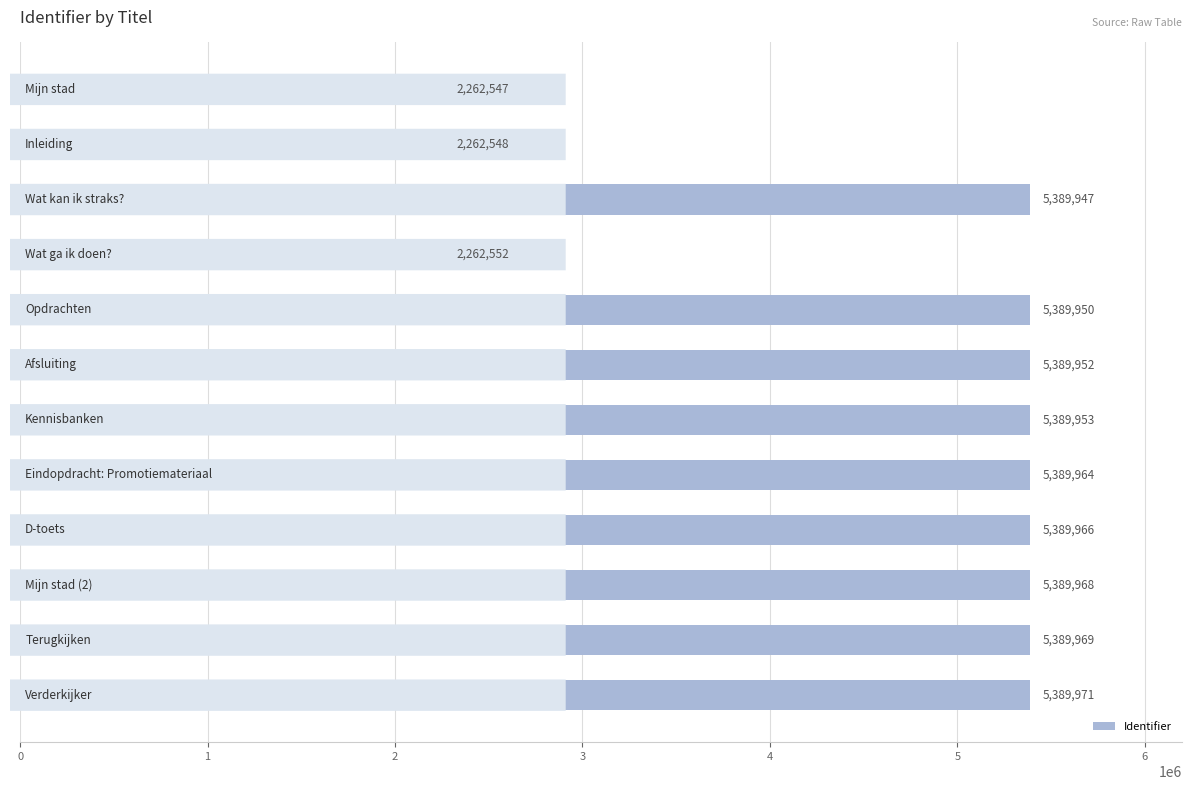

What is the sum of all values?

55297287